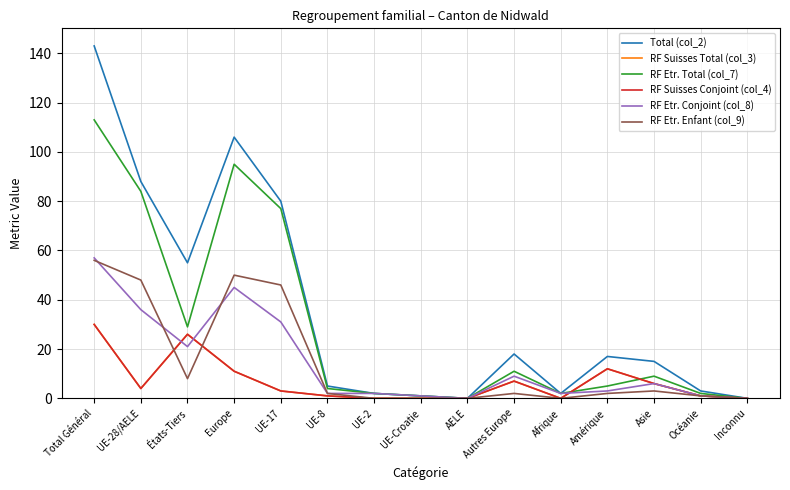

Count the number of categories in the chart.

15